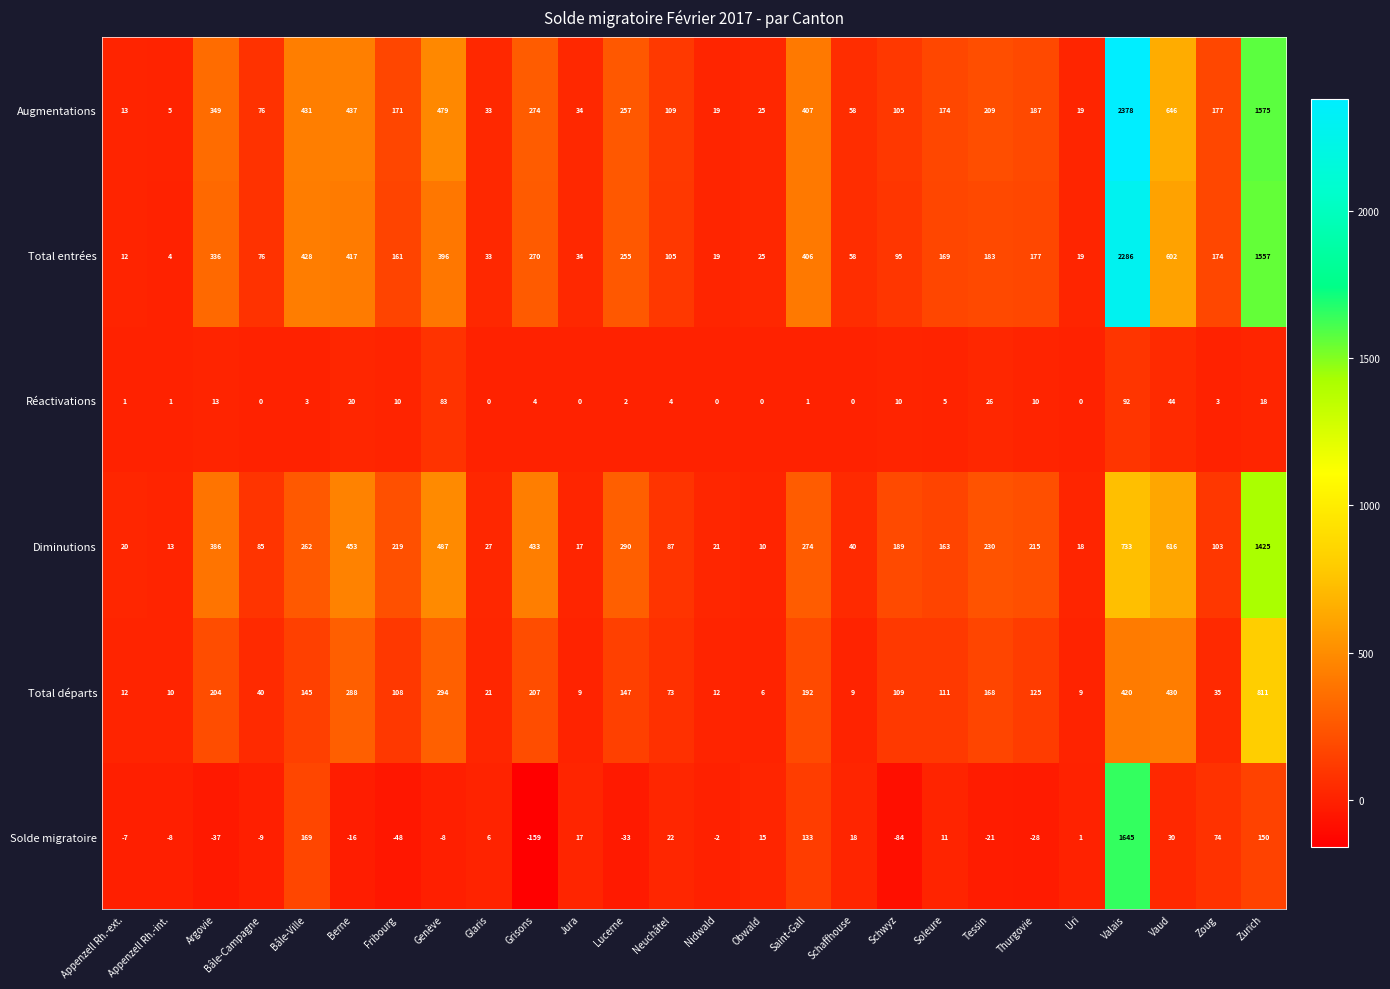

Count the number of categories in the chart.

26